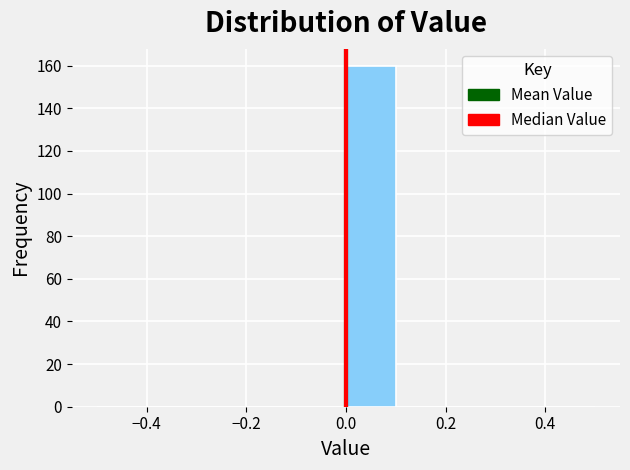

Reading left to right, list every bar in this chart as the range it spans on the x-axis followed by its height. The values are not printed on the chart, so give them approximately, as read against the axis.

-0.5 to -0.4: 0
-0.4 to -0.3: 0
-0.3 to -0.2: 0
-0.2 to -0.1: 0
-0.1 to 0.0: 0
0.0 to 0.1: 160
0.1 to 0.2: 0
0.2 to 0.3: 0
0.3 to 0.4: 0
0.4 to 0.5: 0